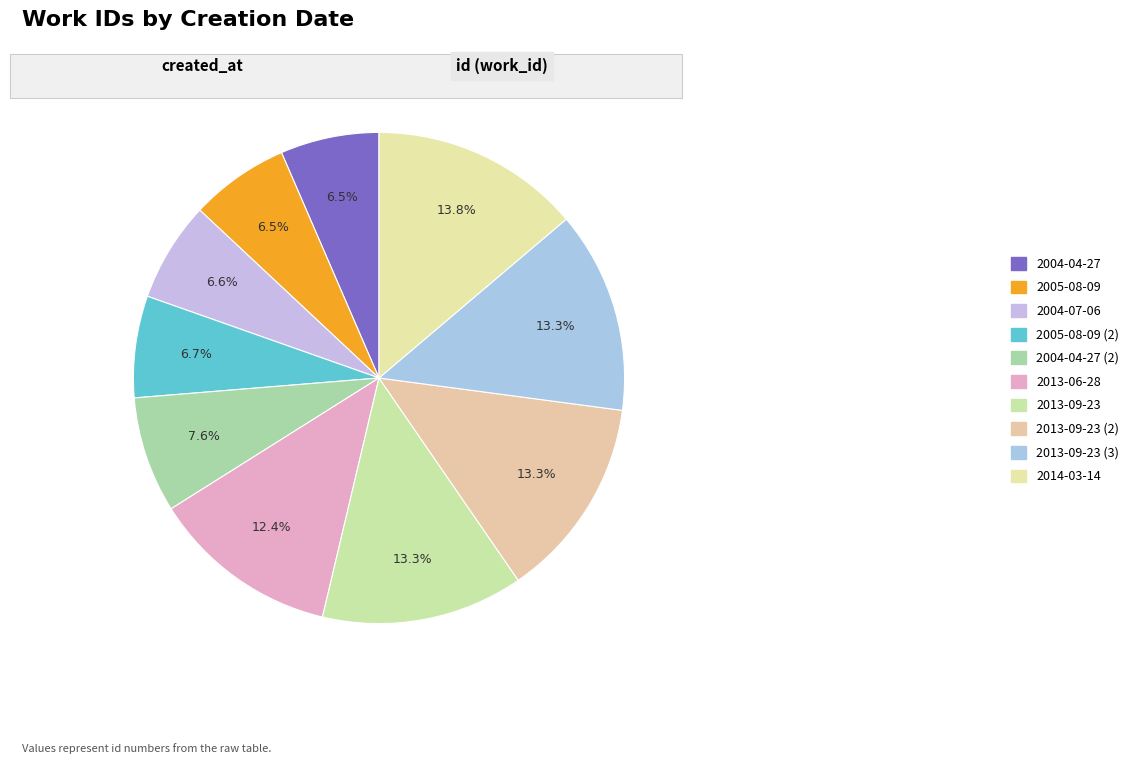

Do 2004-04-27 (2) and 2005-08-09 together represent more than half of the pie?

No